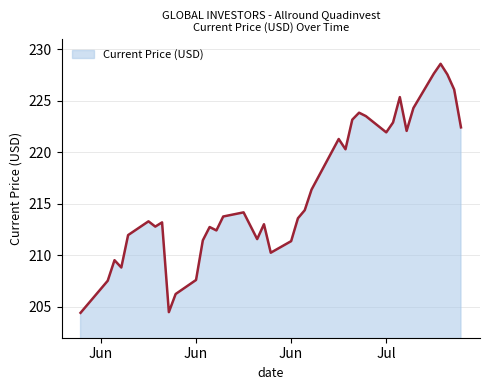

What is the difference between the maximum and minimum values?

24.2